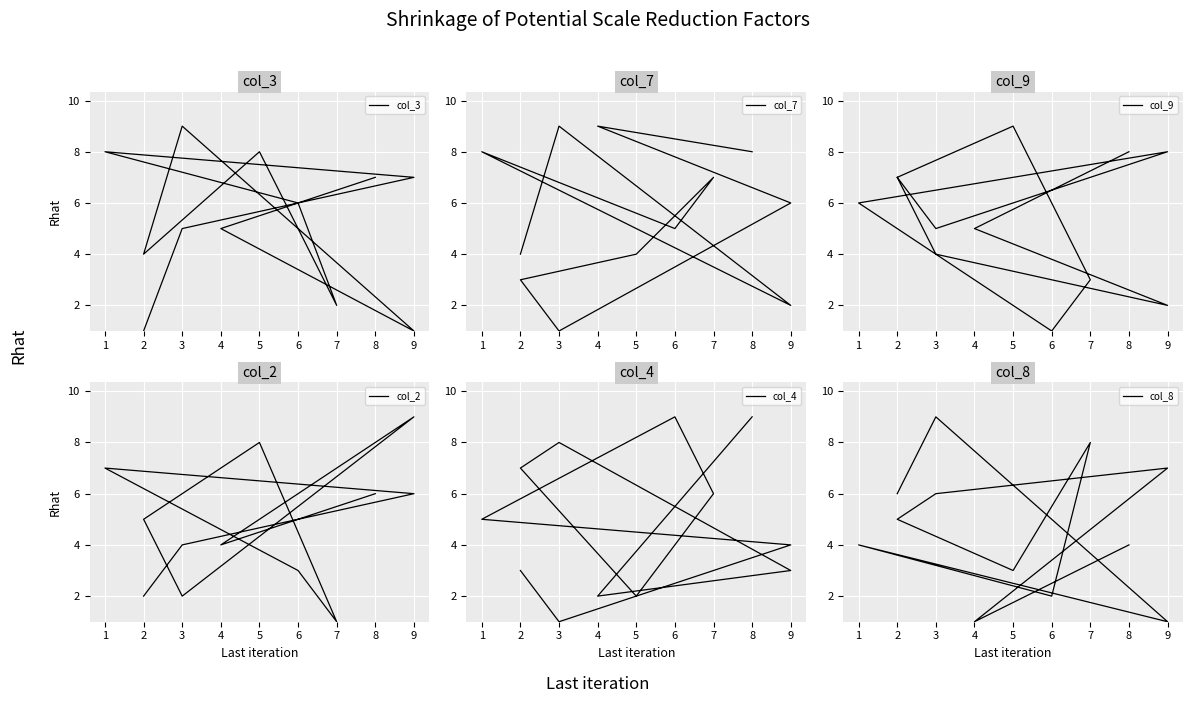

Rank the categories by col_8 value from highest to lowest.

1, 5, 9, 0, 8, 7, 3, 11, 6, 4, 2, 10